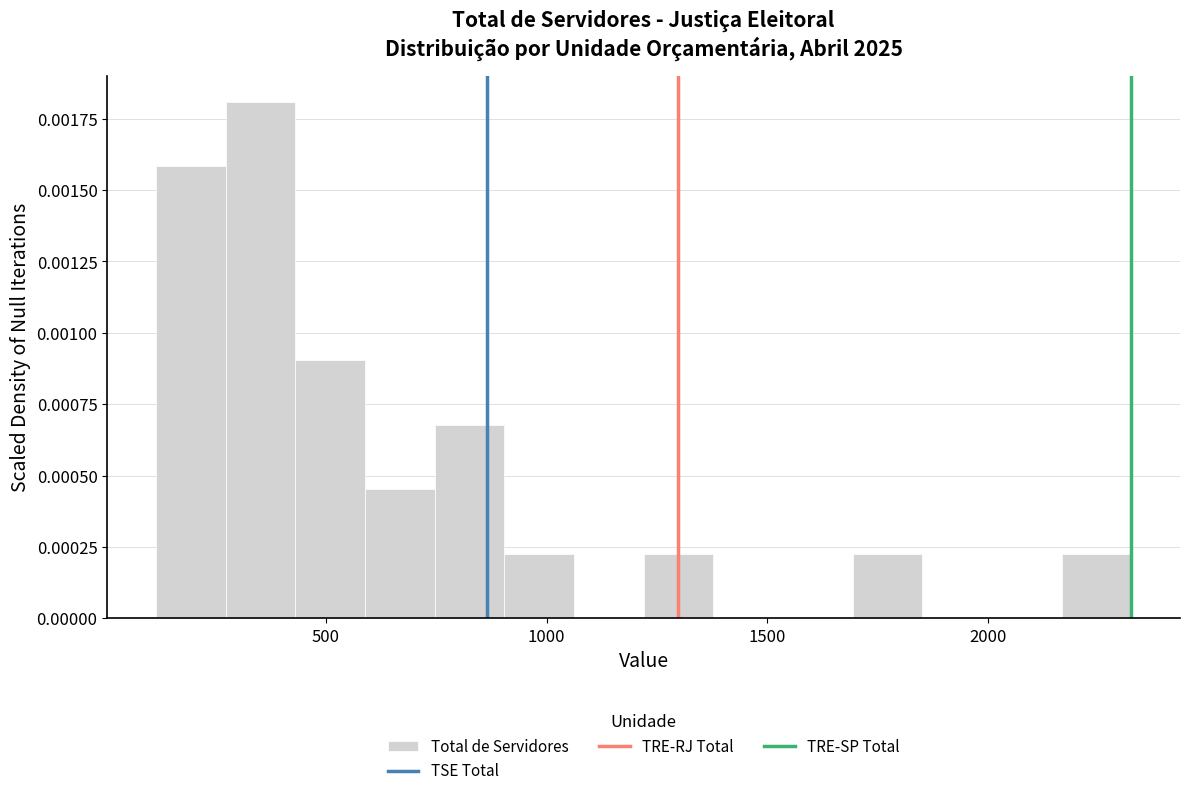

Read against the x-axis, roughly where is the centre of the tallest bar?

350